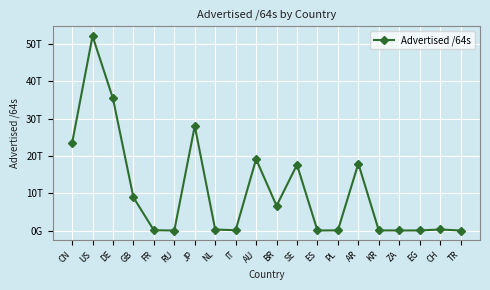

Approximately how many times larger is the value at CN compared to AR?

1.3